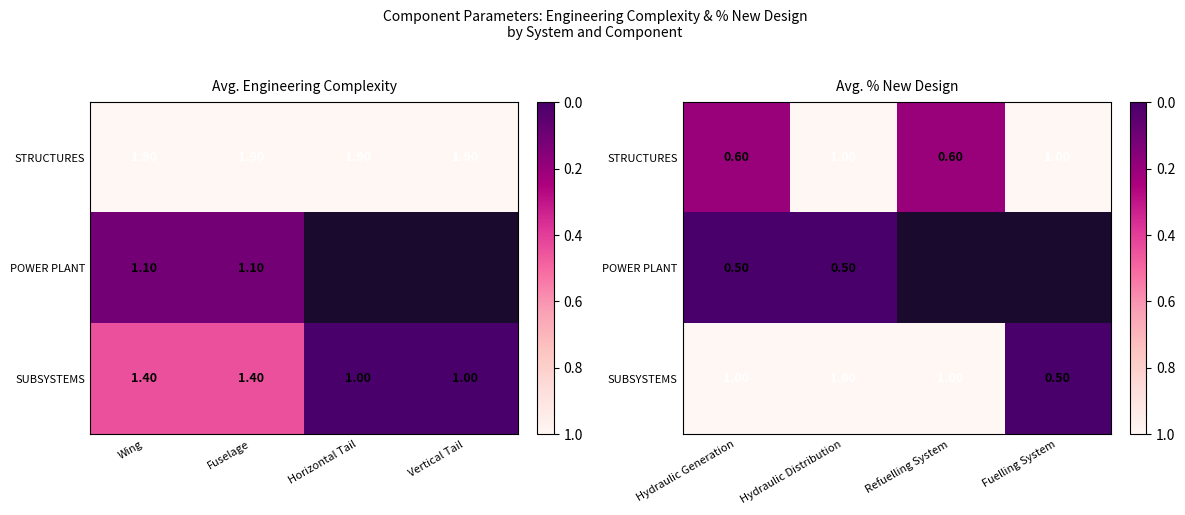

Which has a higher value, Hydraulic Generation or Fuelling System?

Fuelling System